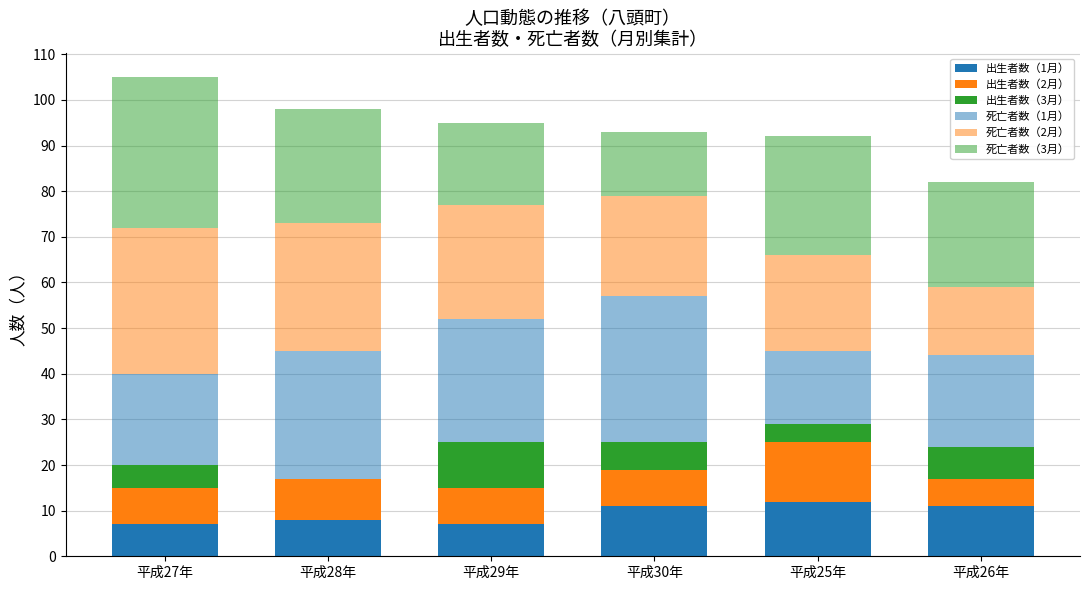

Count the number of categories in the chart.

6